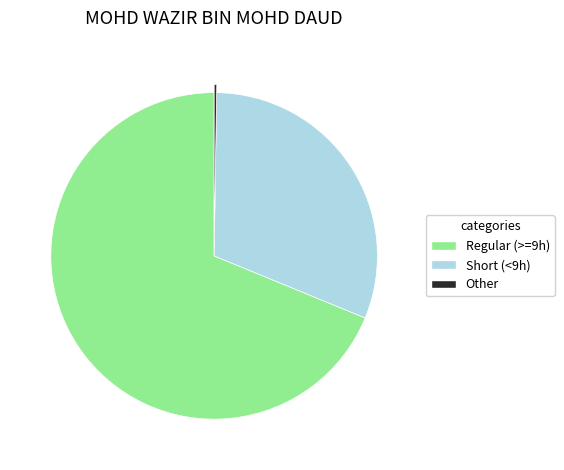

Between Short (<9h) and Regular (>=9h), which is larger?

Regular (>=9h)